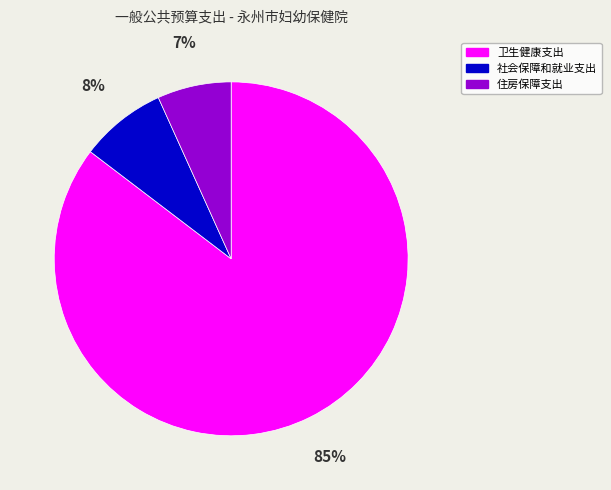

How many slices are in this pie chart?

3